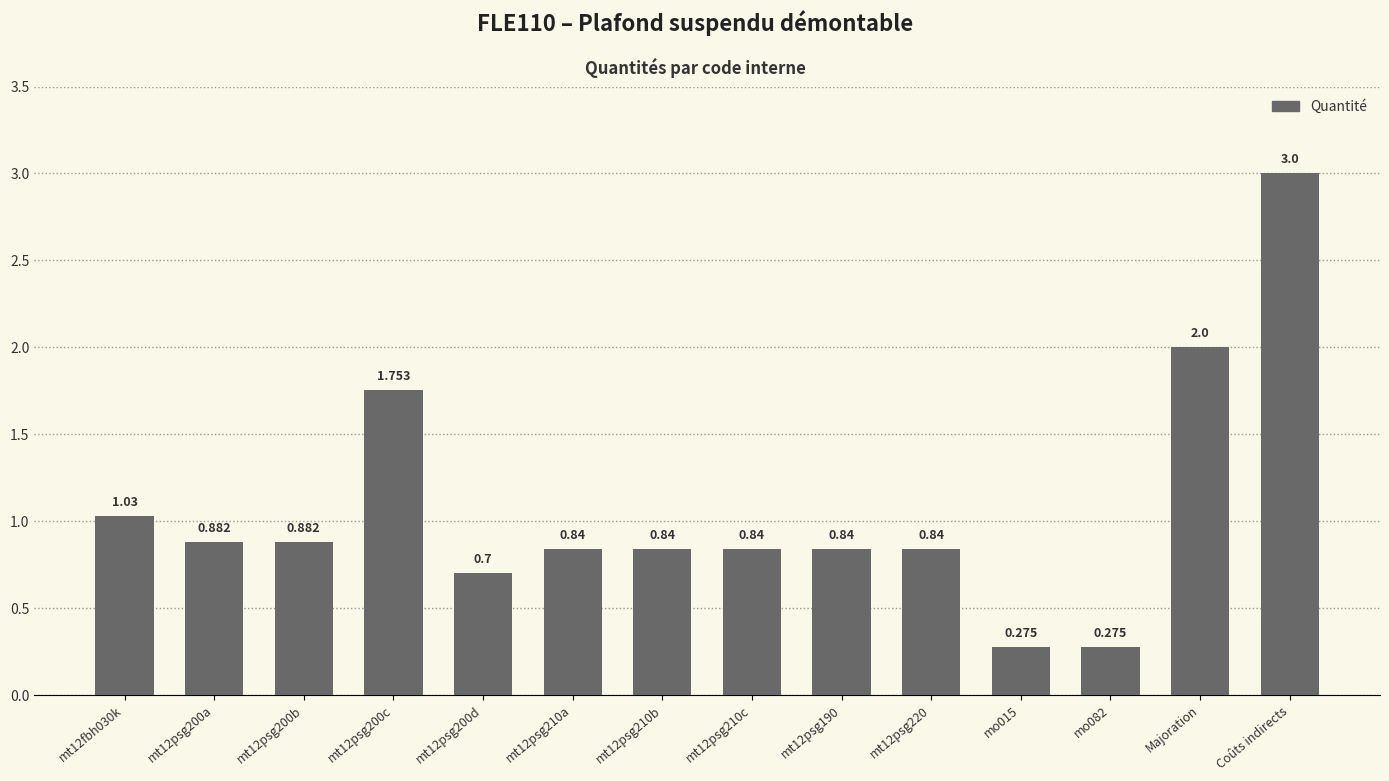

At which category does the chart reach its peak across all series?

Coûts indirects